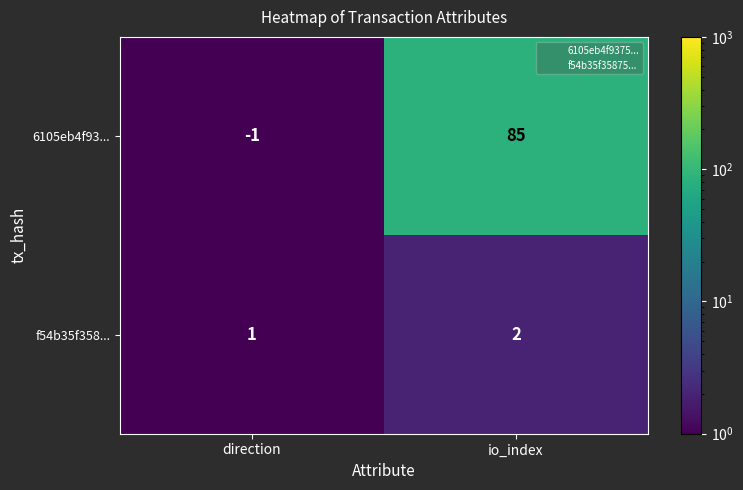

What is the minimum value shown in the chart?

-1